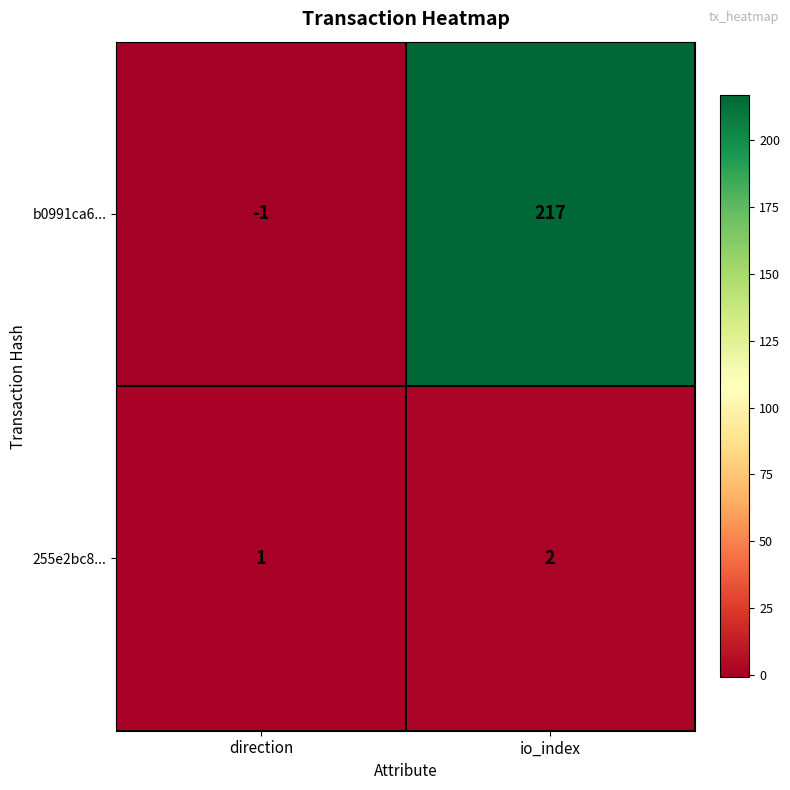

What is the total value across all series at io_index?

219